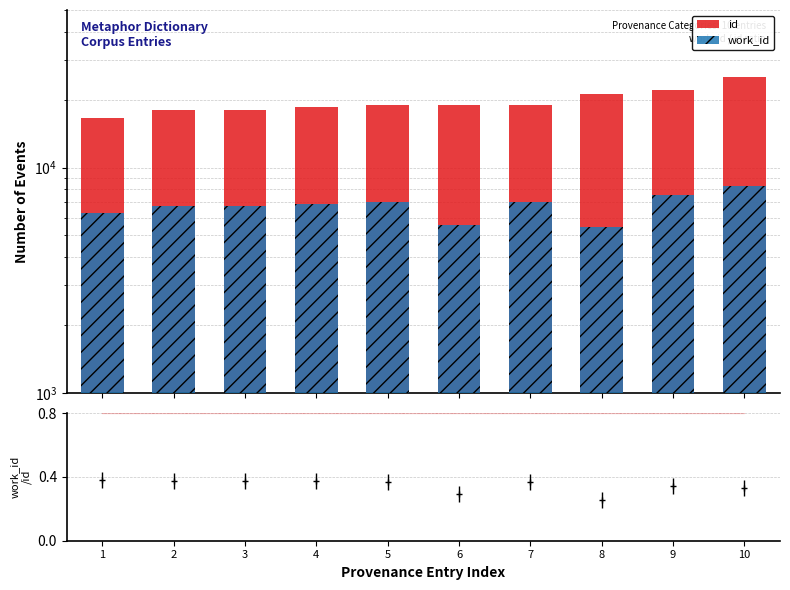

Reading left to right, what are all the values shown in this chart?

id: 1=16571	2=17981	3=18094	4=18472	5=18879	6=18888	7=18903	8=21118	9=22156	10=25162
work_id: 1=6264	2=6753	3=6786	4=6863	5=6998	6=5551	7=7013	8=5452	9=7583	10=8267